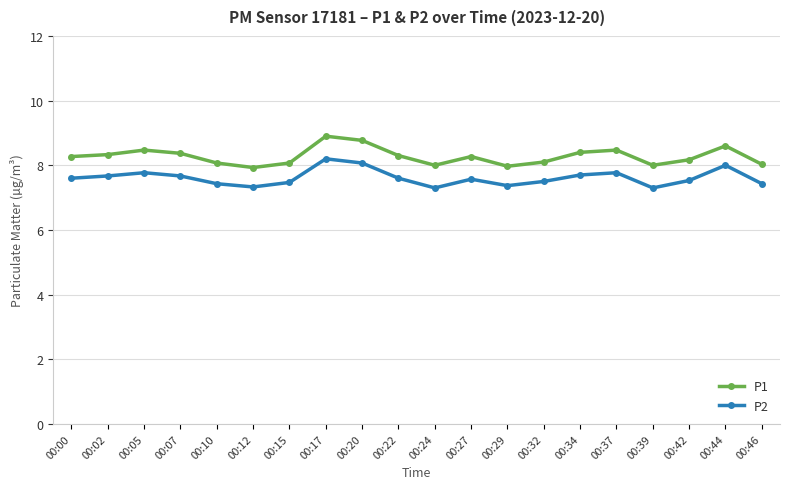

What is the approximate value of P1 at 00:39?

8.0